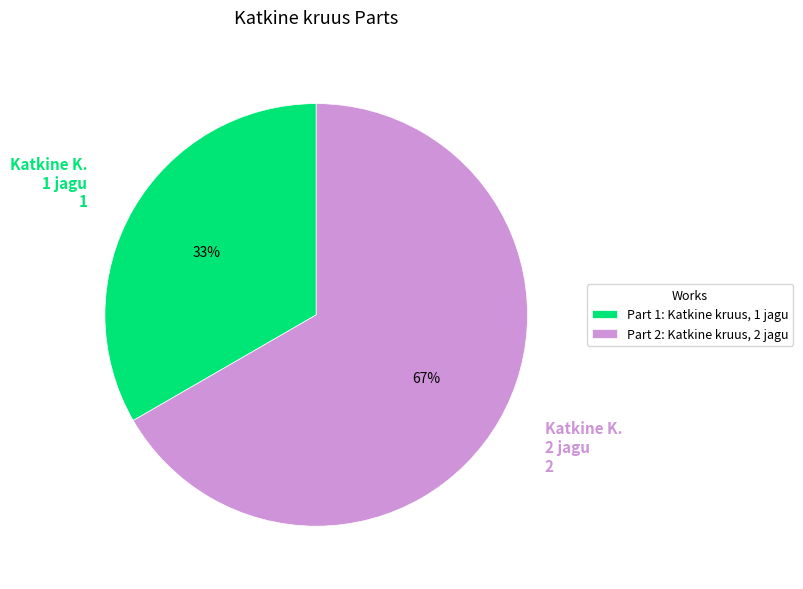

Which category accounts for the majority?

Part 2: Katkine kruus, 2 jagu